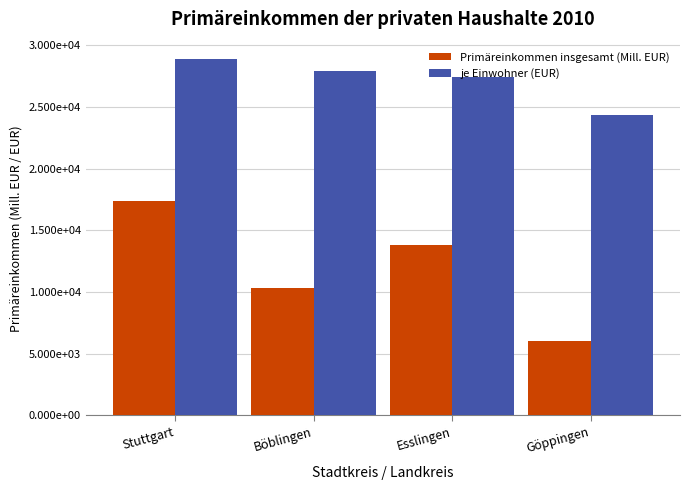

Are the bars horizontal?

No